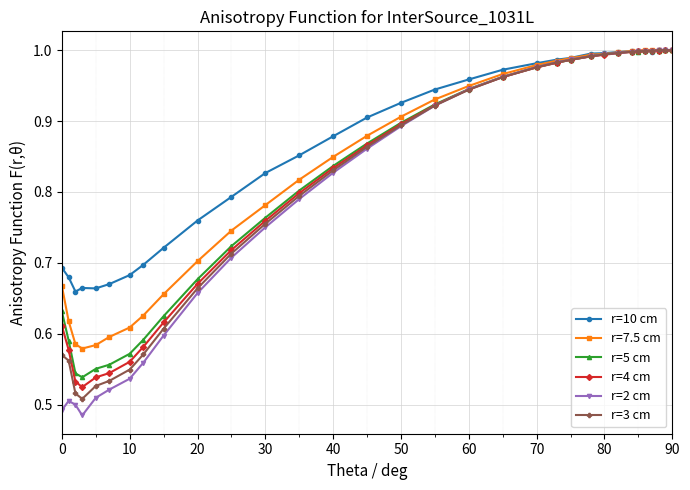

Which series has the widest spread of values?

r=2 cm